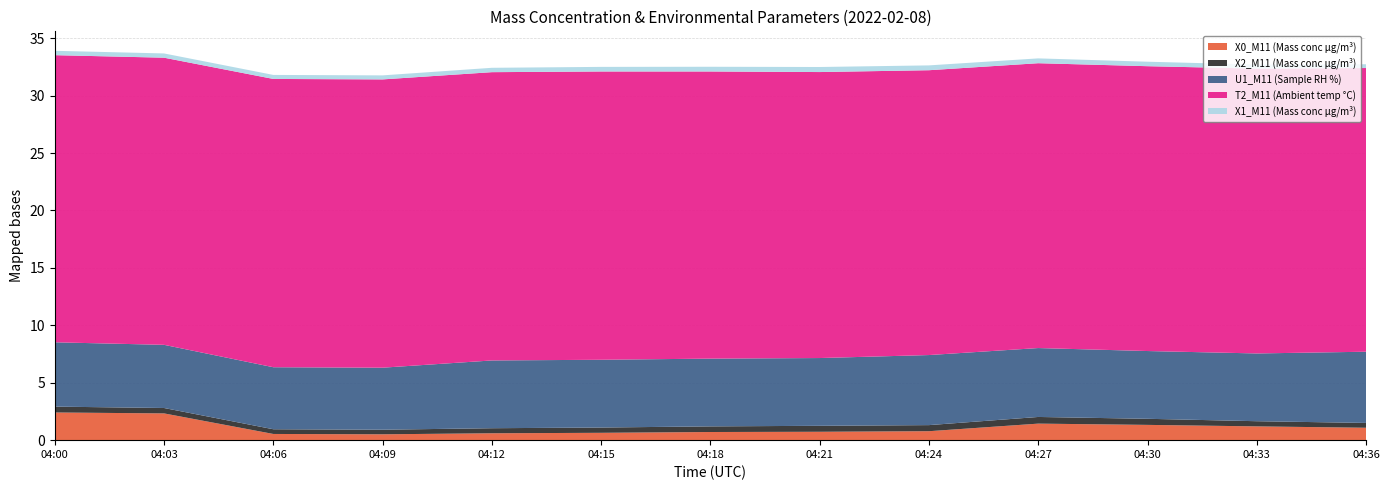

Reading right to left, transcribe all the data shown in this chart.

X0_M11 (Mass conc μg/m³): 1.1	1.2	1.3	1.4	0.8	0.7	0.7	0.6	0.6	0.5	0.5	2.3	2.4
X2_M11 (Mass conc μg/m³): 0.4	0.5	0.5	0.6	0.5	0.5	0.5	0.5	0.4	0.4	0.4	0.5	0.5
U1_M11 (Sample RH %): 6.2	5.9	5.9	6.0	6.1	5.9	5.9	5.9	5.9	5.4	5.4	5.5	5.6
T2_M11 (Ambient temp °C): 24.7	24.8	24.8	24.8	24.8	24.9	25.0	25.1	25.1	25.1	25.1	25.0	25.0
X1_M11 (Mass conc μg/m³): 0.3	0.3	0.4	0.4	0.4	0.4	0.4	0.4	0.4	0.3	0.3	0.4	0.4